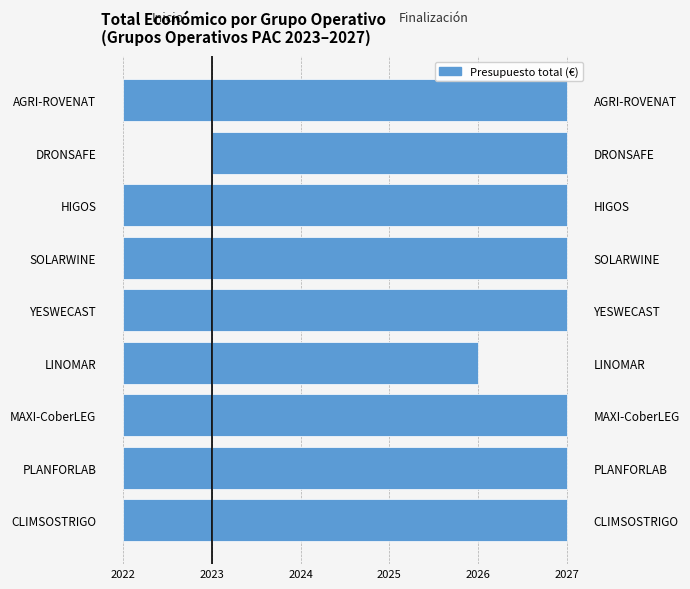

How many data points does each series have?

9